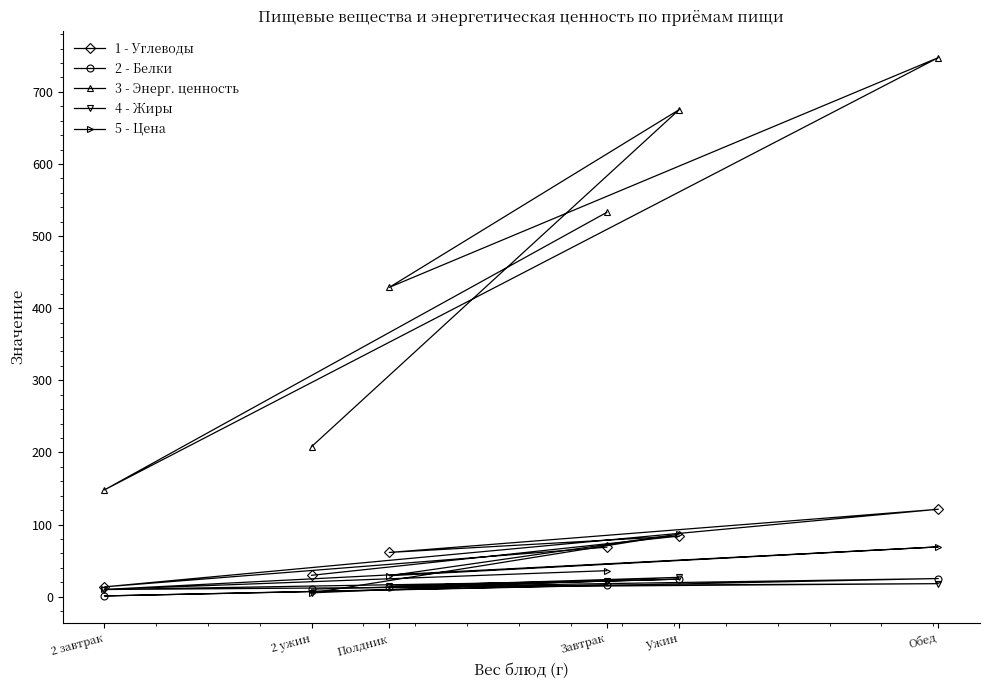

What is the approximate value of Цена at Полдник?

29.0